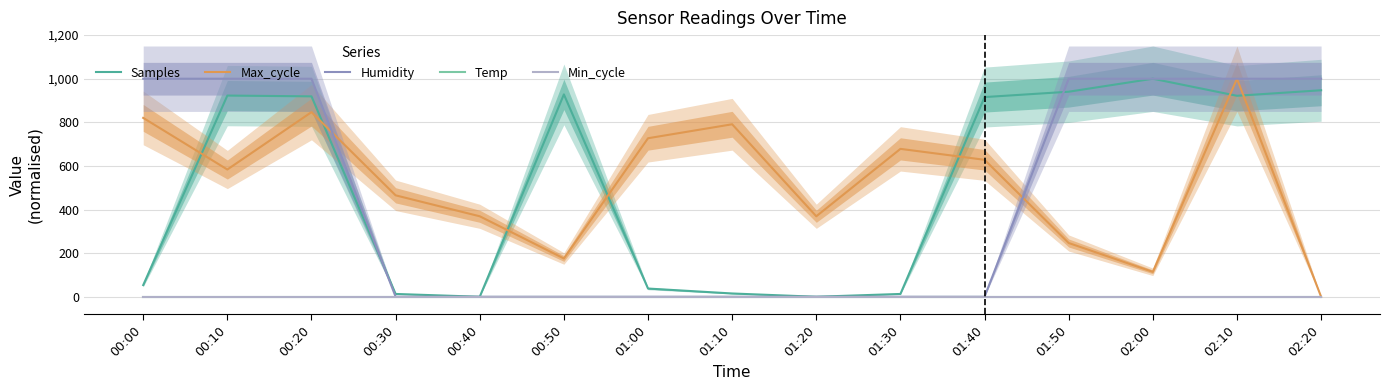

True or false: Max_cycle has more than 0 points higher than both neighbors.

True